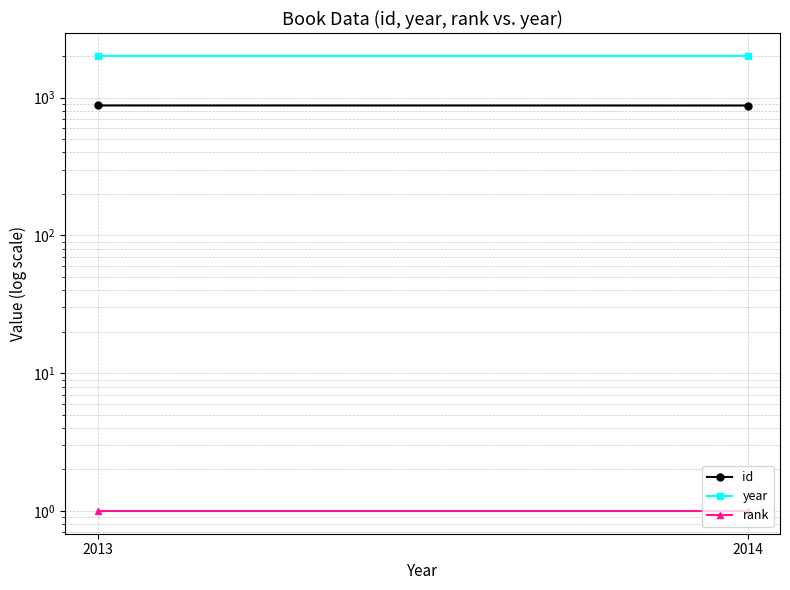

Rank the series by their average value, from lowest to highest.

rank, id, year